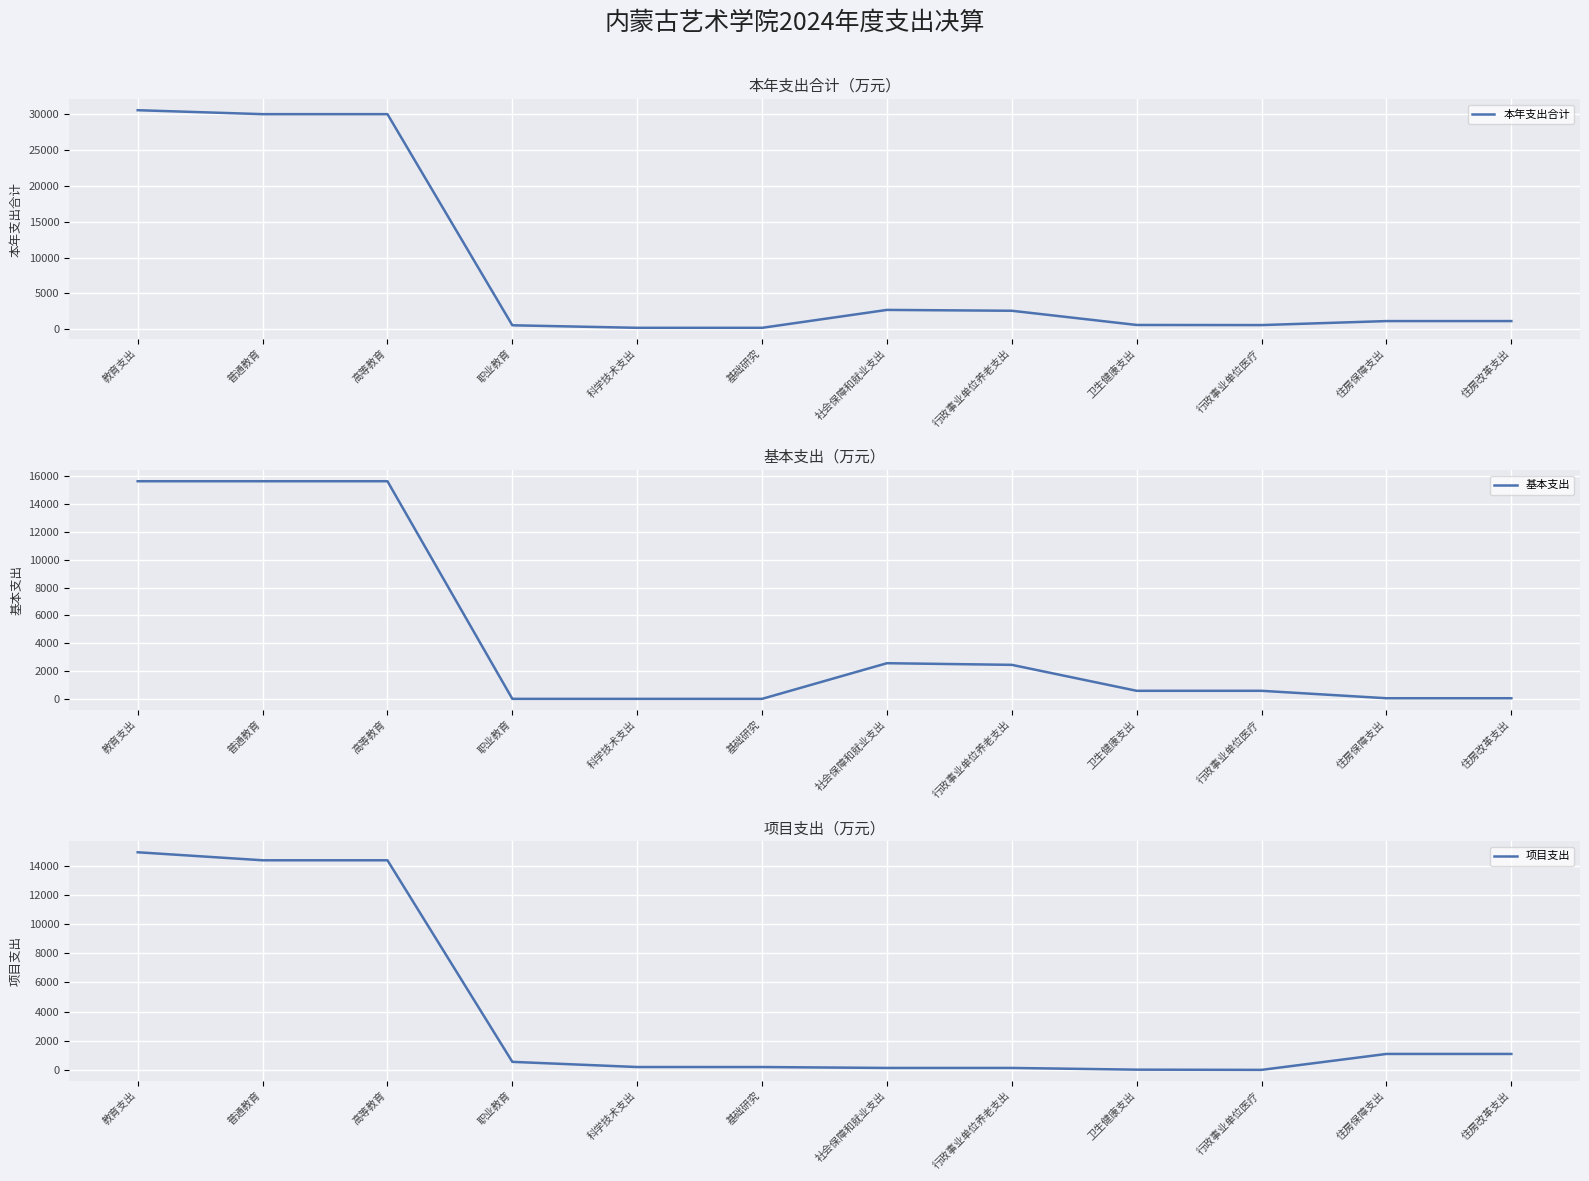

Is the value of 基本支出 at 社会保障和就业支出 greater than the value of 项目支出 at 行政事业单位医疗?

Yes